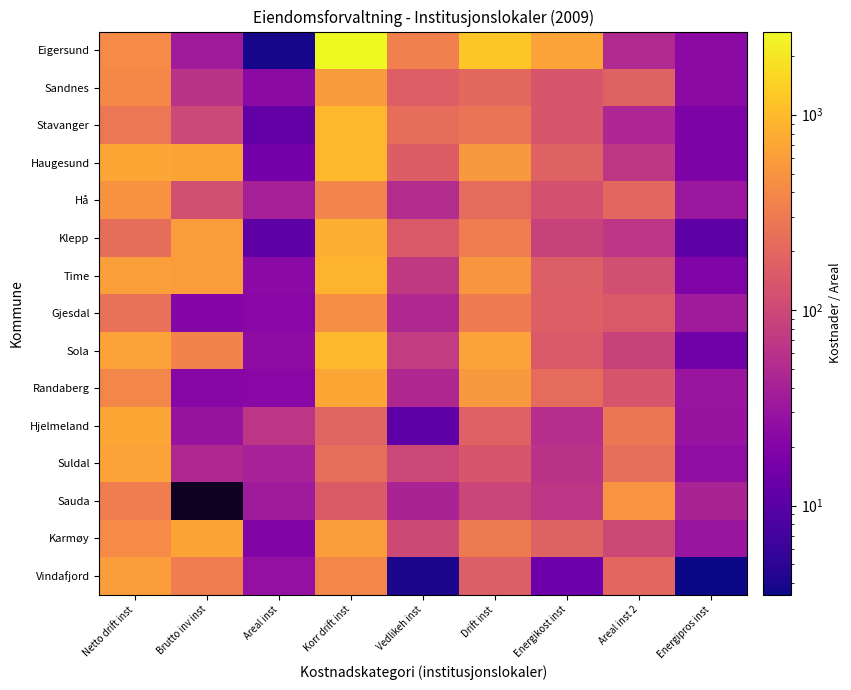

Rank the series by their maximum value, from highest to lowest.

Eigersund, Sola, Haugesund, Stavanger, Time, Klepp, Hjelmeland, Randaberg, Karmøy, Suldal, Vindafjord, Sandnes, Sauda, Hå, Gjesdal